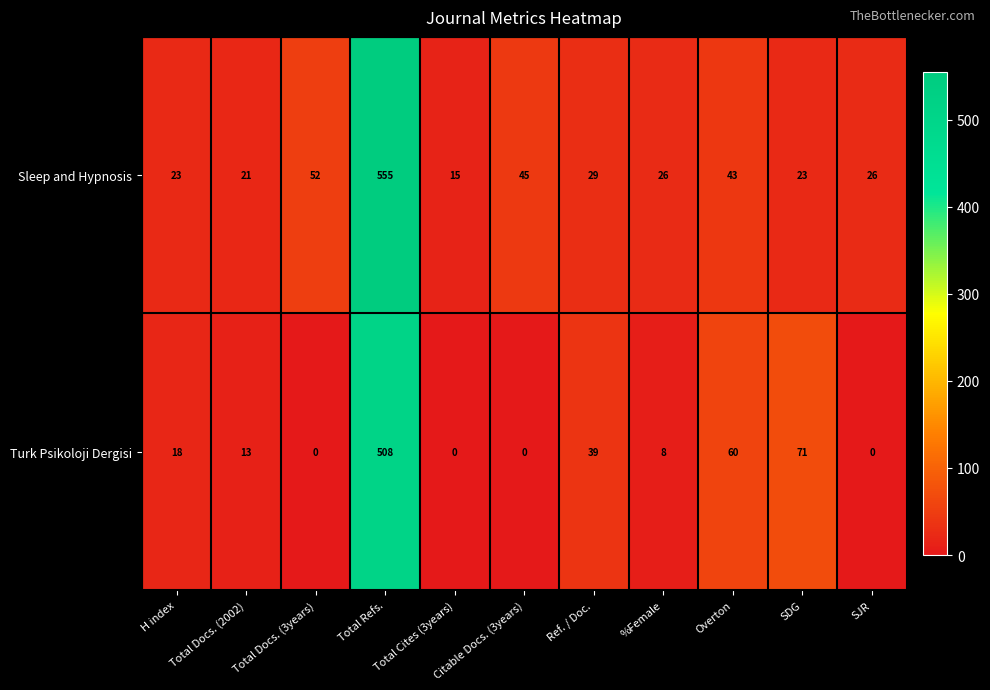

What is the maximum value shown in the chart?

555